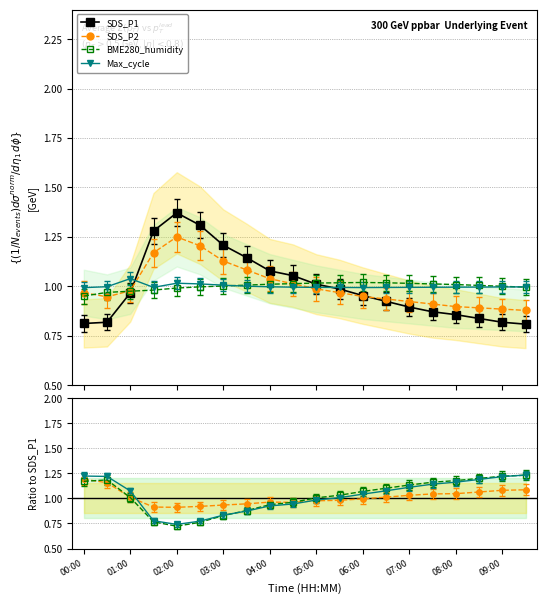

What is the value of the SDS_P1 point at the 17th from the left?

0.9